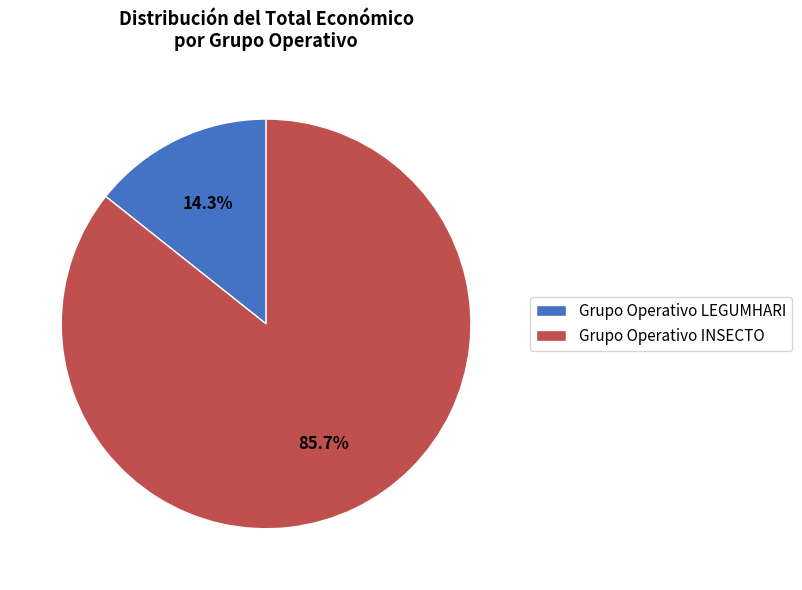

Which category accounts for the majority?

Grupo Operativo INSECTO